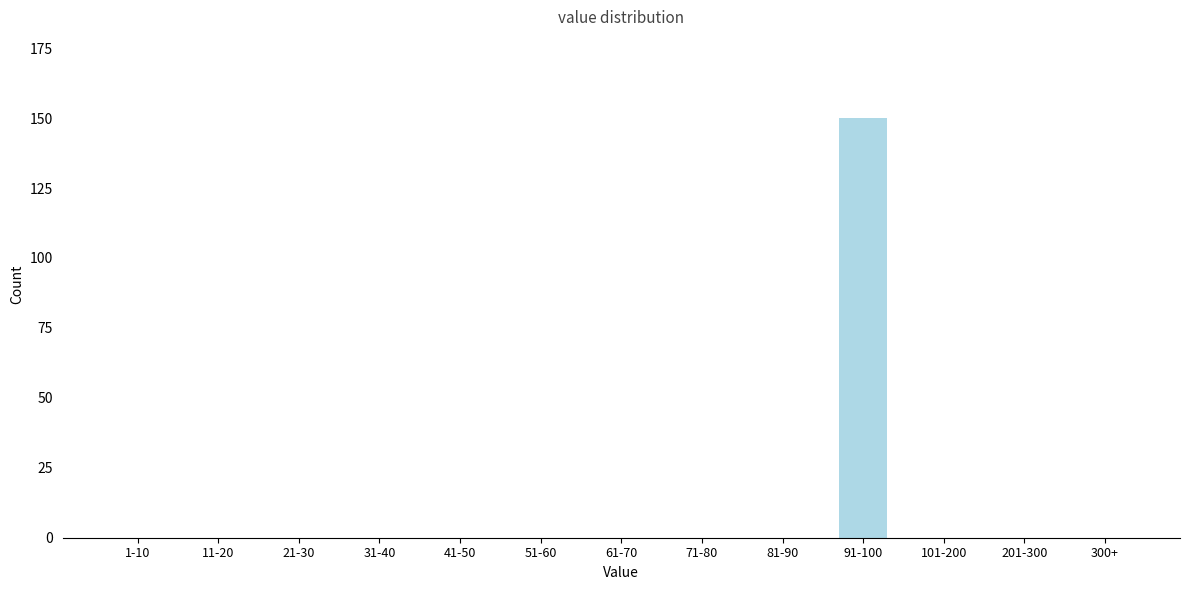

Reading left to right, transcribe all the data shown in this chart.

1-10=0	11-20=0	21-30=0	31-40=0	41-50=0	51-60=0	61-70=0	71-80=0	81-90=0	91-100=150	101-200=0	201-300=0	300+=0